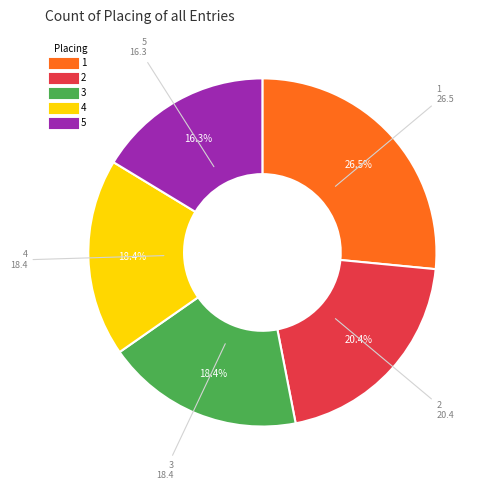

Is 2 the majority of the pie?

No